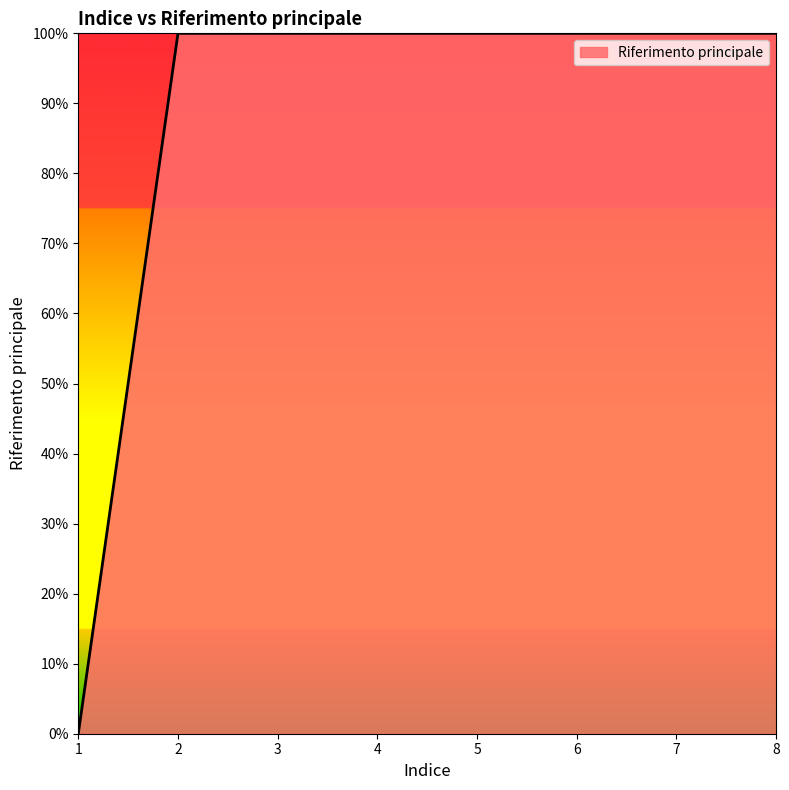

Does the chart display data point markers on the line(s)?

No